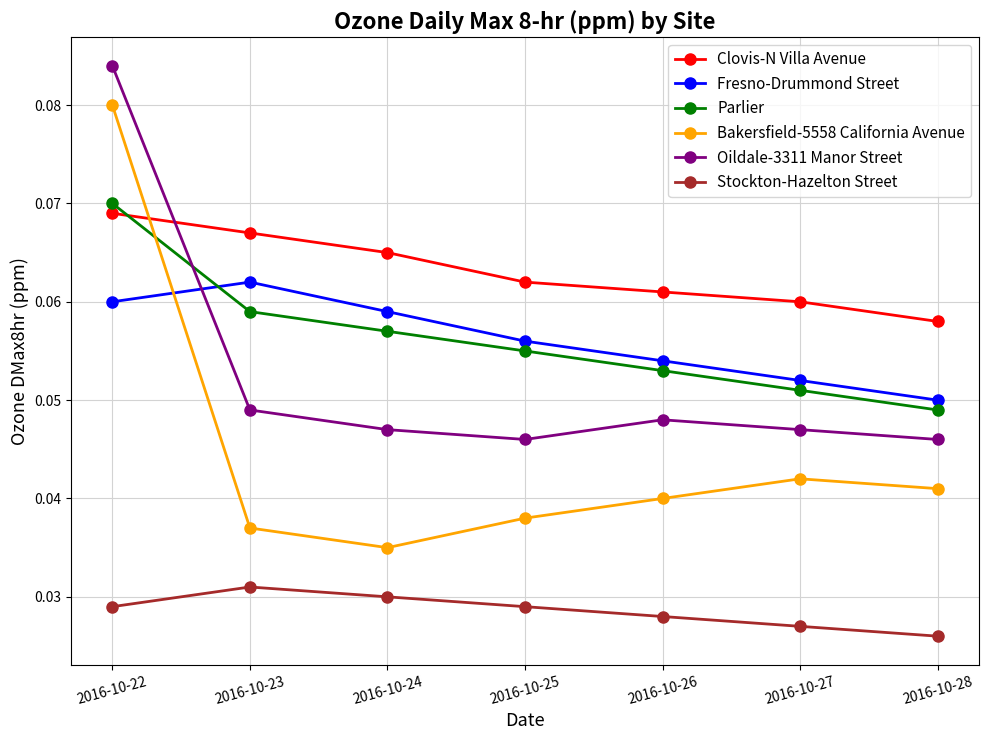

True or false: Stockton-Hazelton Street has more than 2 points higher than both neighbors.

False